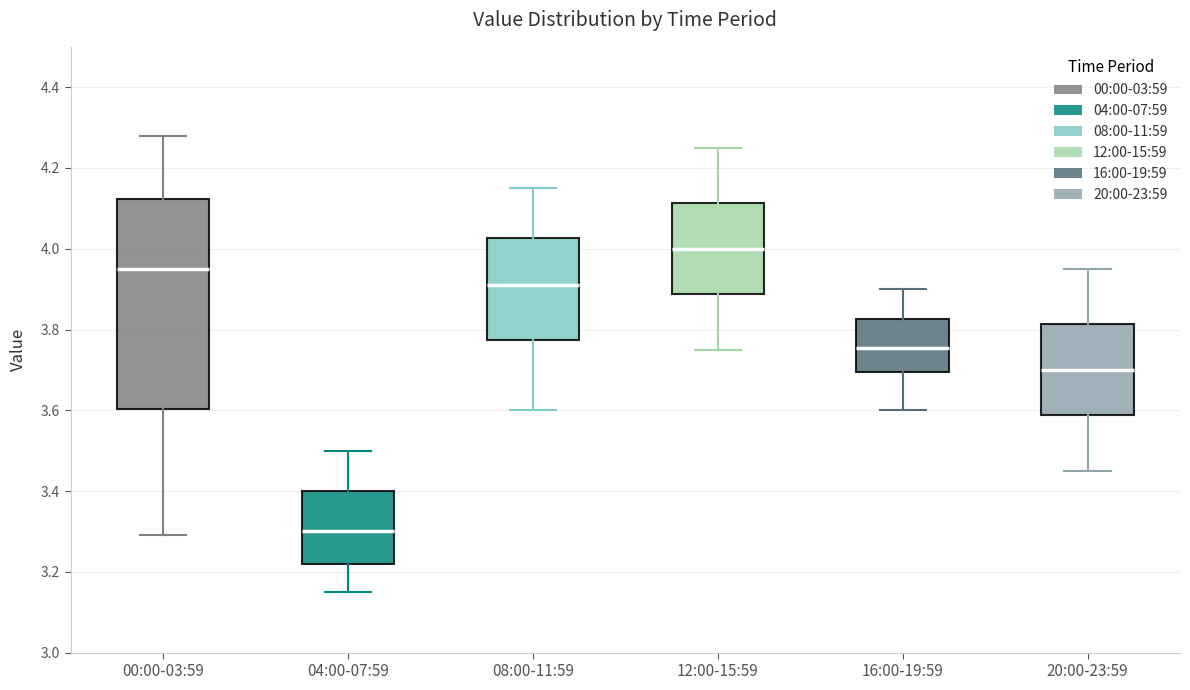

Comparing the boxes themselves (not the whiskers), which one is the tallest?

00:00-03:59